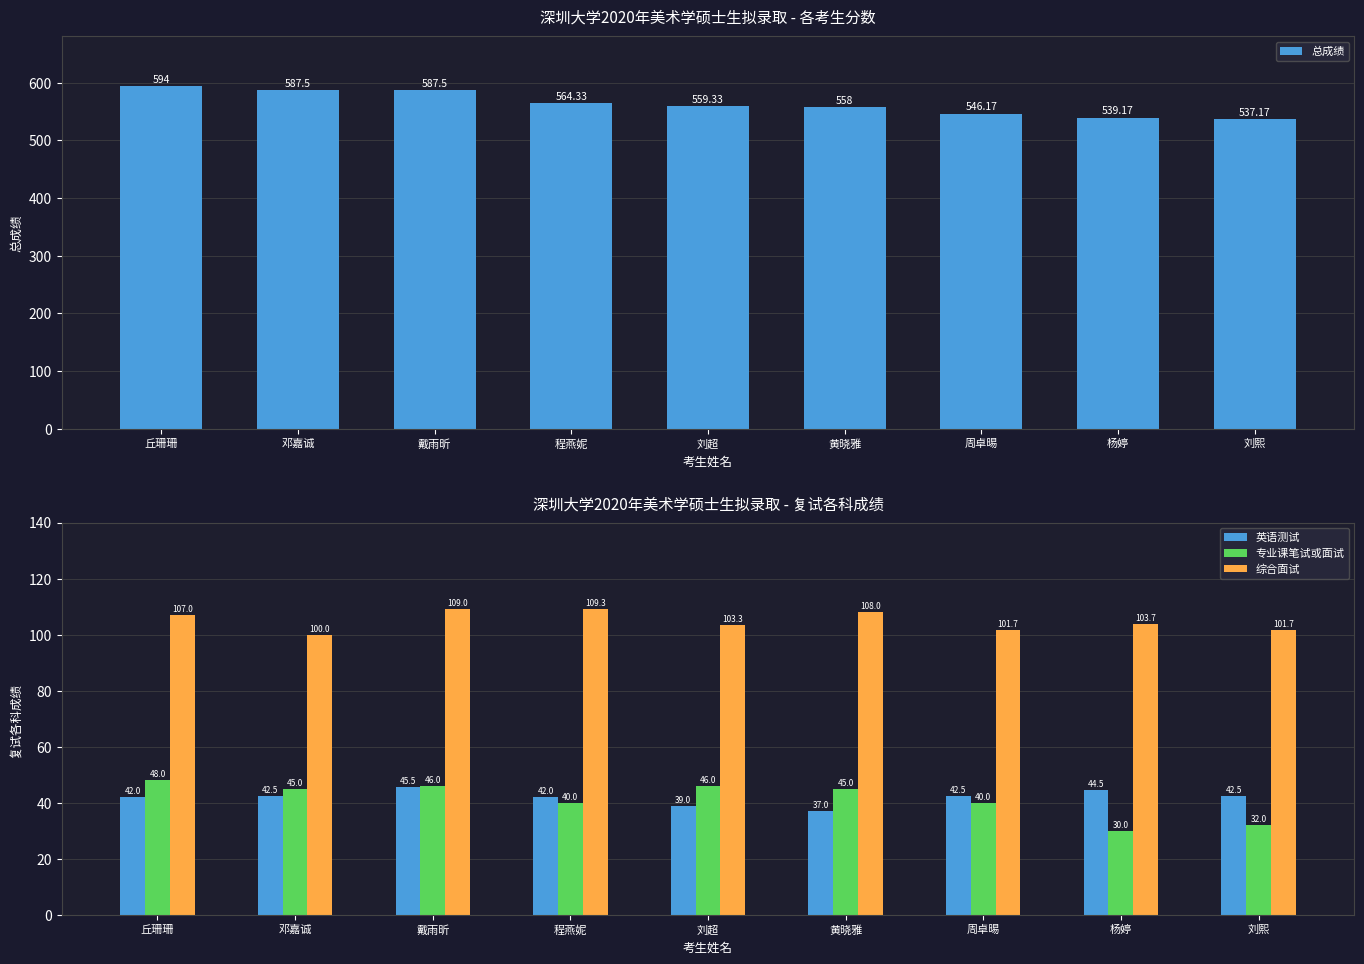

How many data points in 专业课笔试或面试 are less than 45?

4